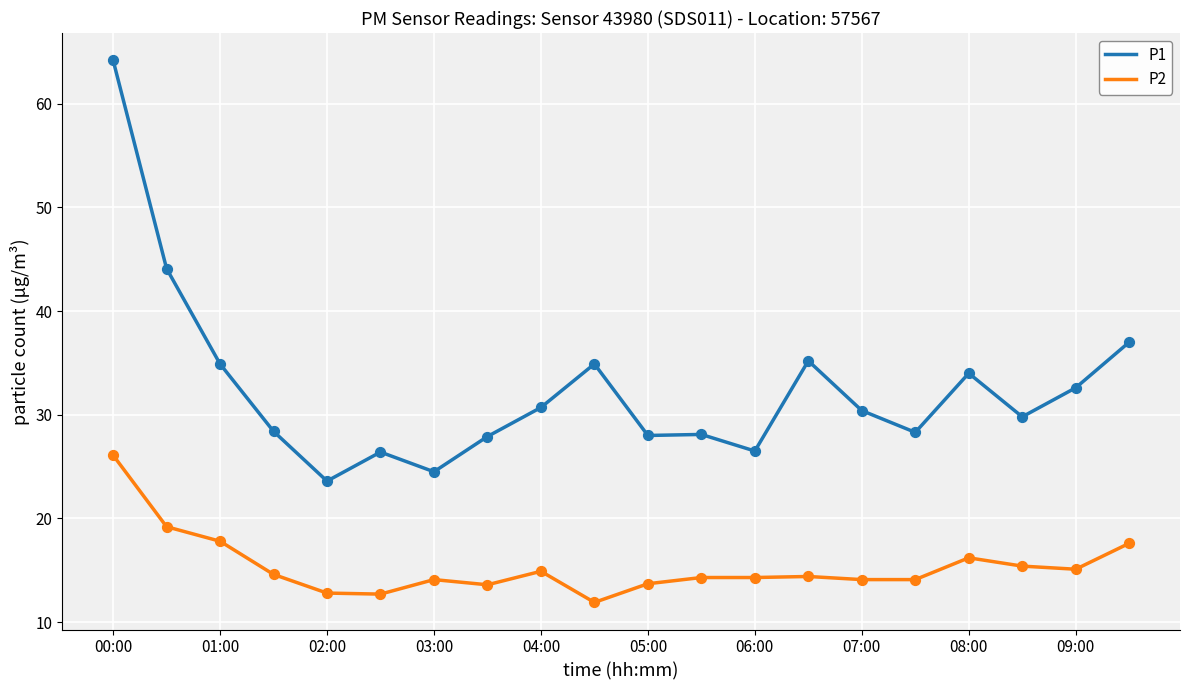

What is the lowest value of the P2 series?

11.9